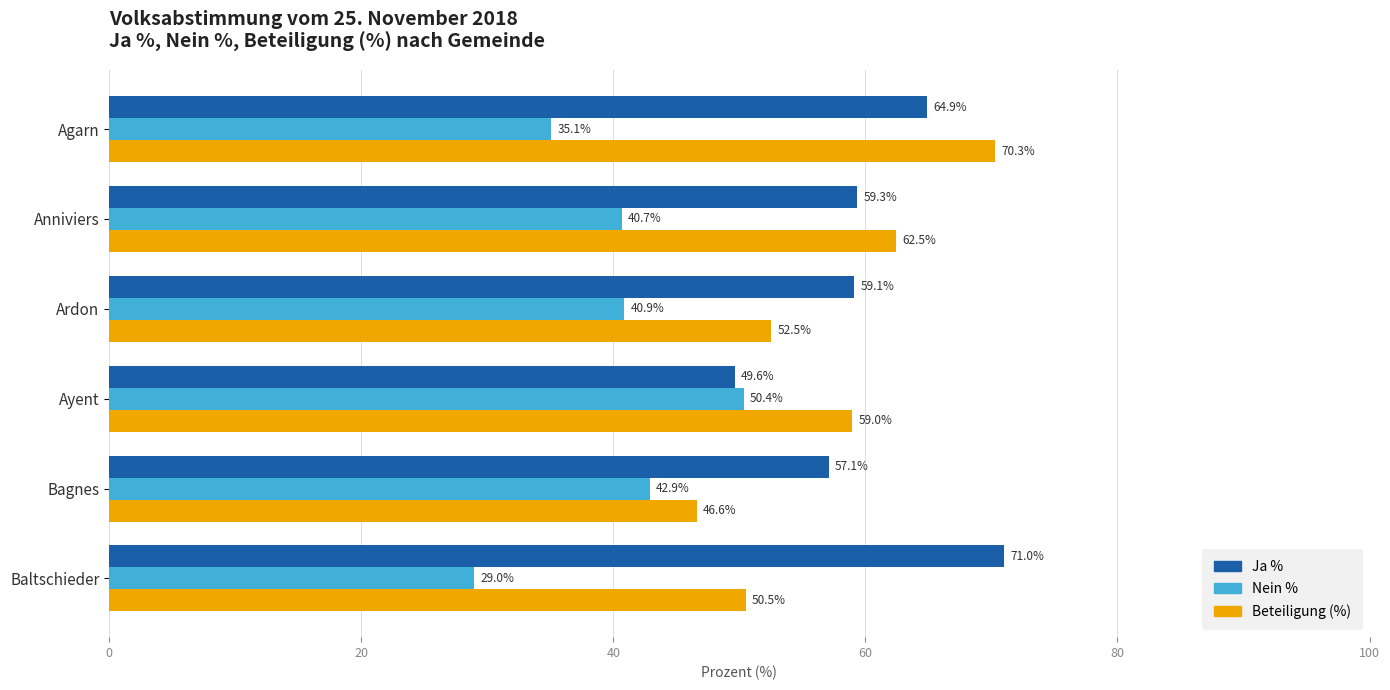

Which series has the widest spread of values?

Beteiligung (%)